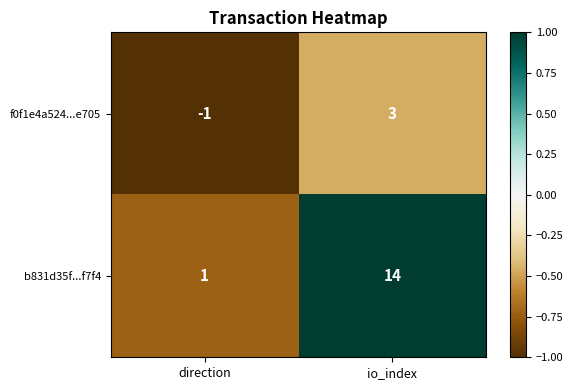

What is the difference between the highest and lowest values at io_index?

11